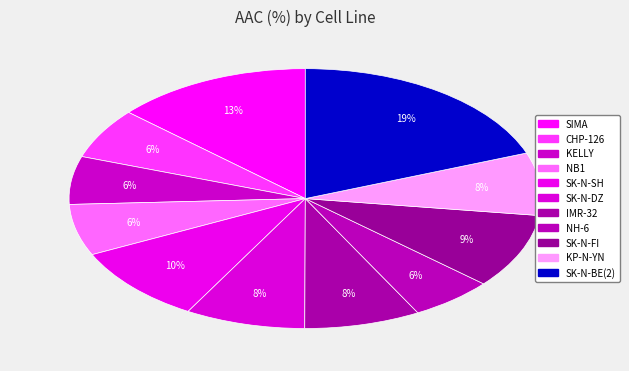

The IMR-32 slice represents 1% of the pie. True or false?

False